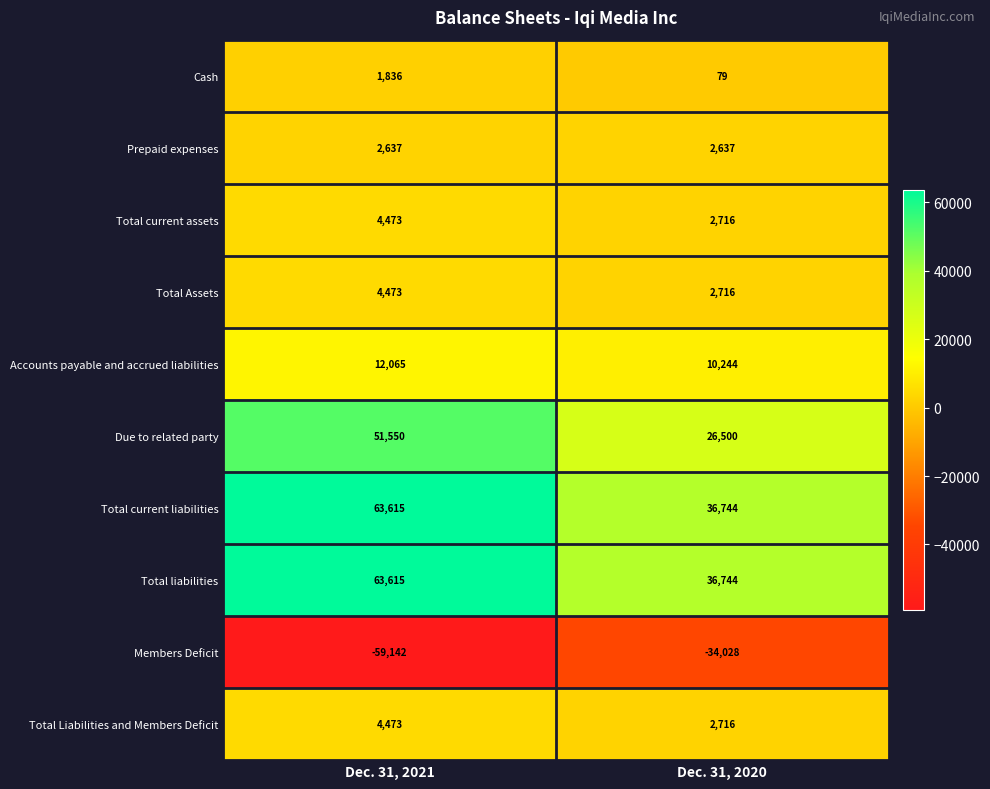

What is the minimum value for Total current assets?

2716